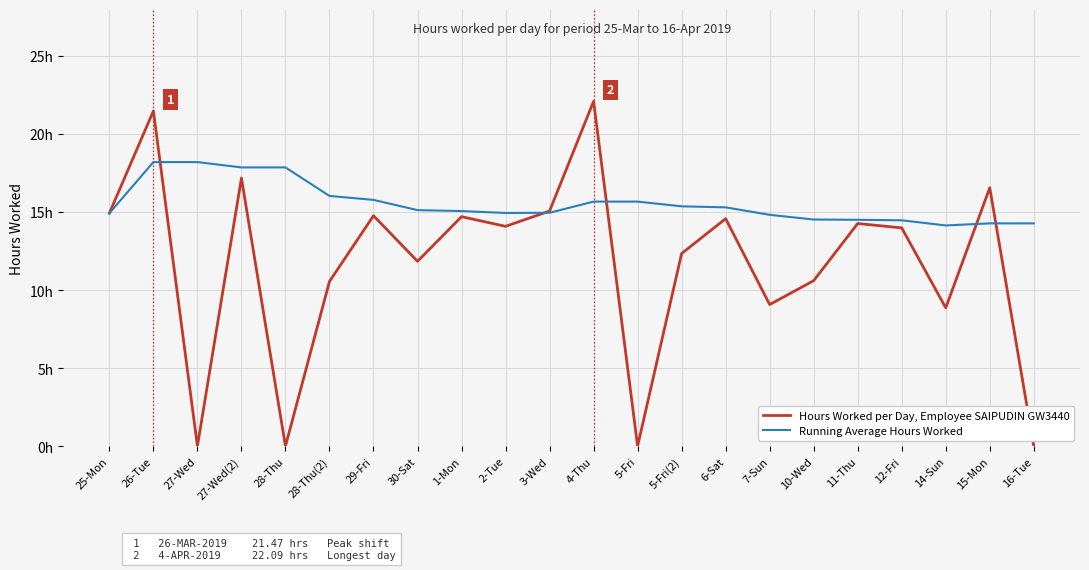

What is the label of the 6th point from the left?

28-Thu(2)